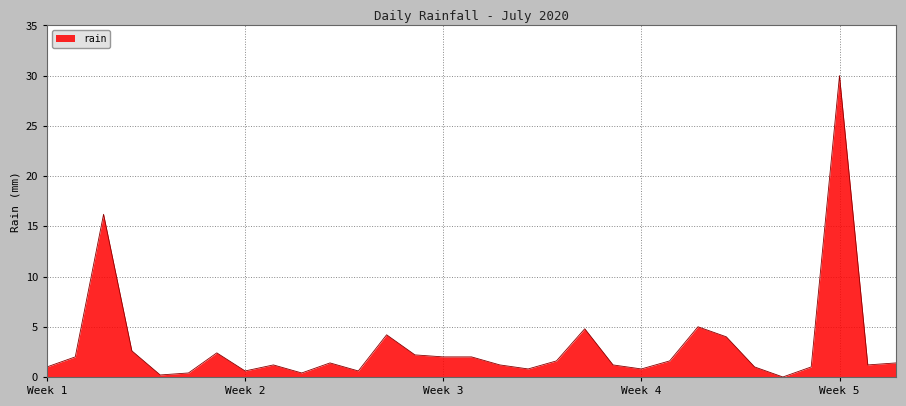

Is this an area chart (filled region under the line)?

Yes